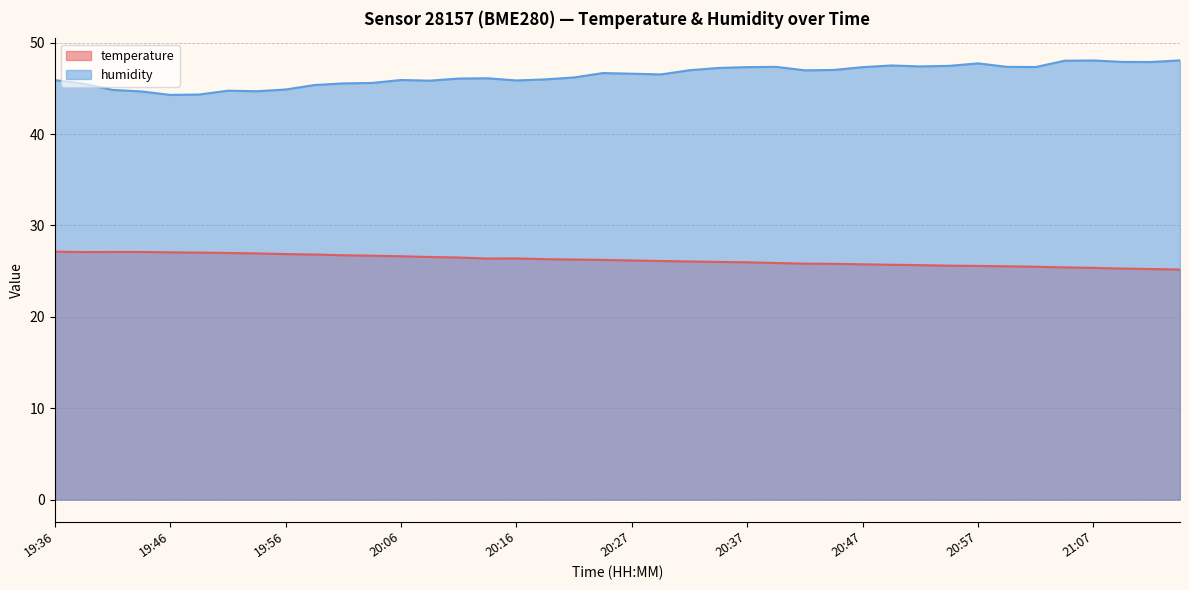

Is it true that temperature equals 27.1 at 19:41?

True